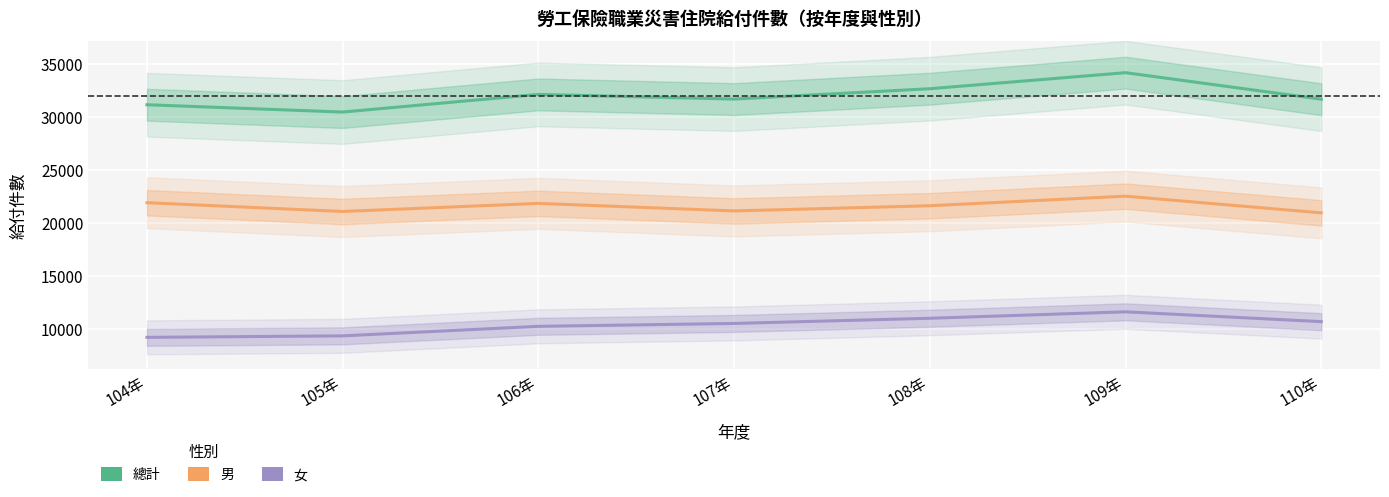

Rank the categories by 總計 value from lowest to highest.

105年, 104年, 110年, 107年, 106年, 108年, 109年